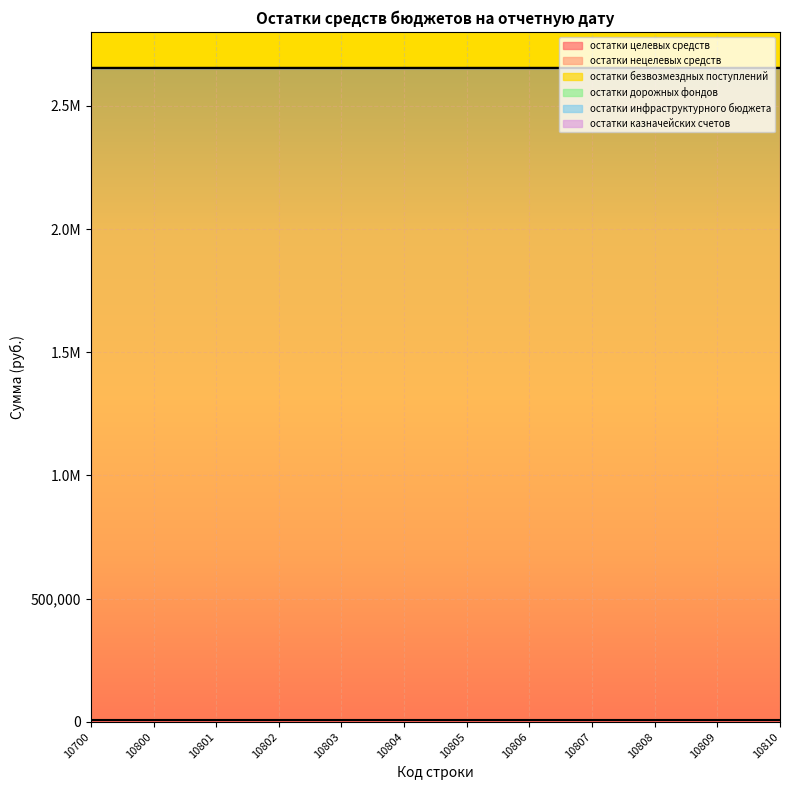

True or false: остатки нецелевых средств and остатки дорожных фондов cross at least once.

False